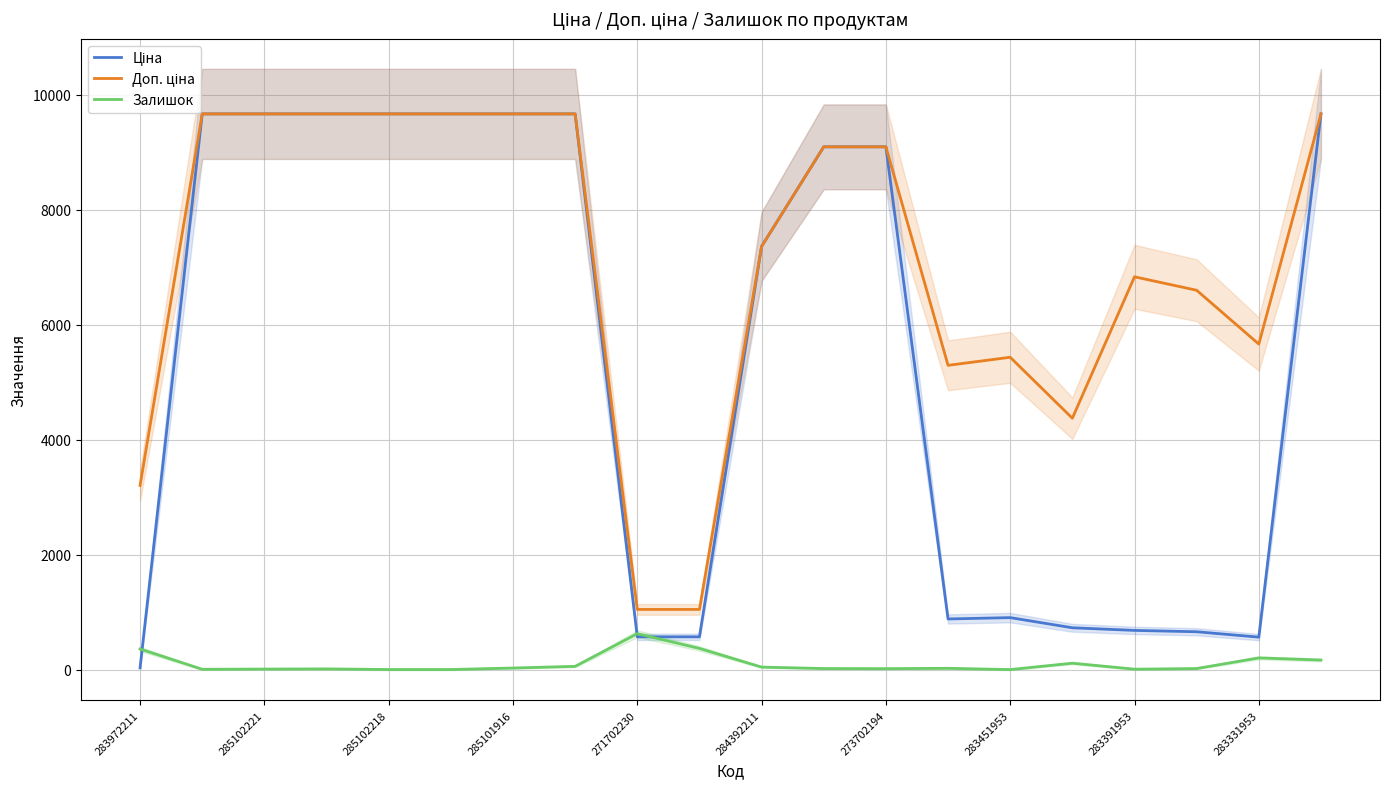

In Доп. ціна, how many points are lower than both neighbors (excluding endpoints)?

3